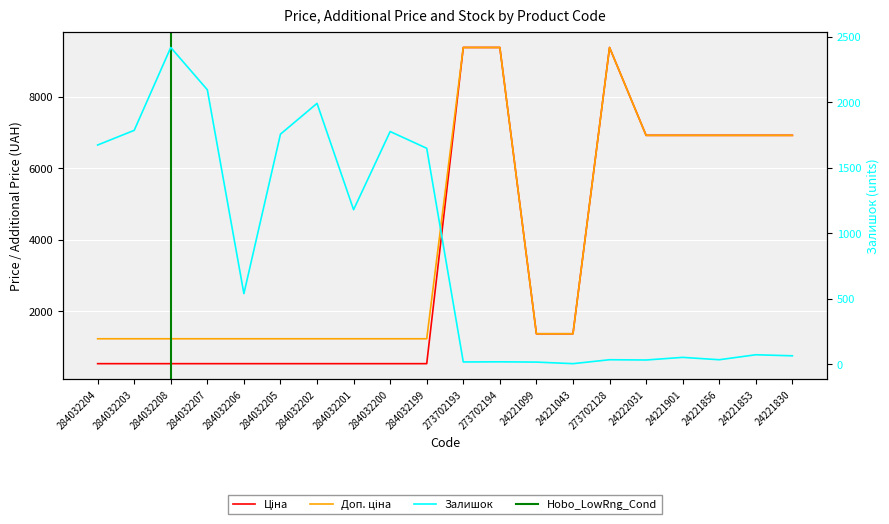

Between 284032206 and 24221856, which series saw the biggest shift?

Ціна